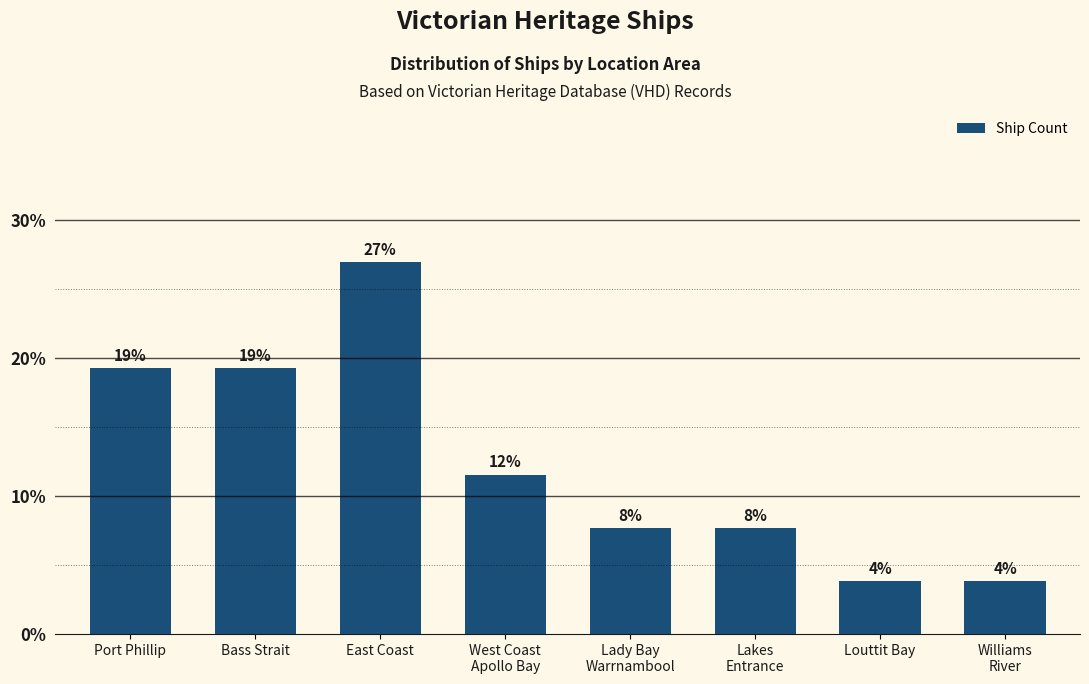

What value does the data have at Williams
River?

3.8